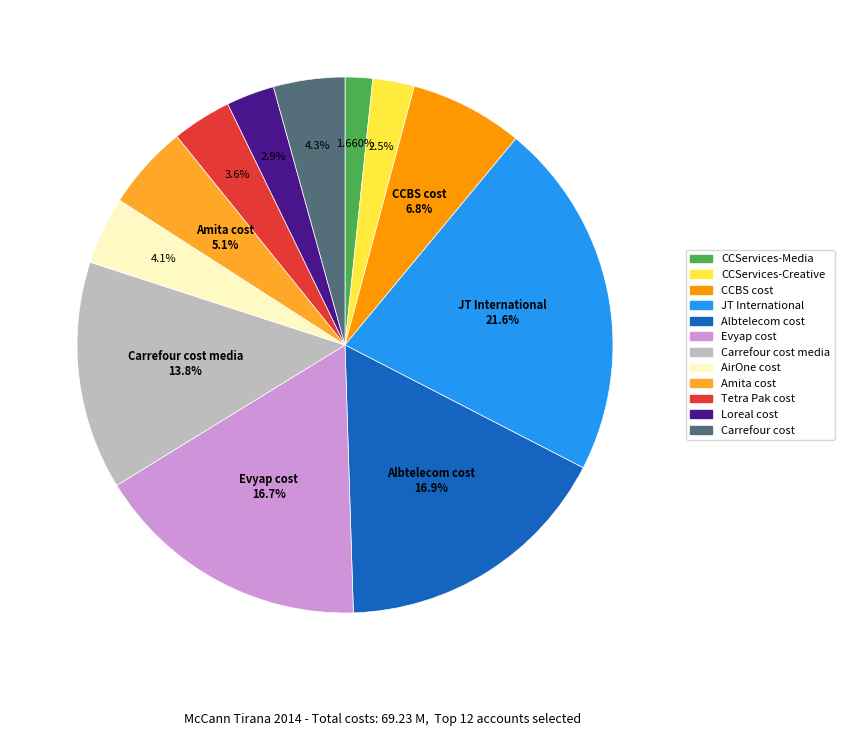

Is there any slice that represents more than half of the pie?

No